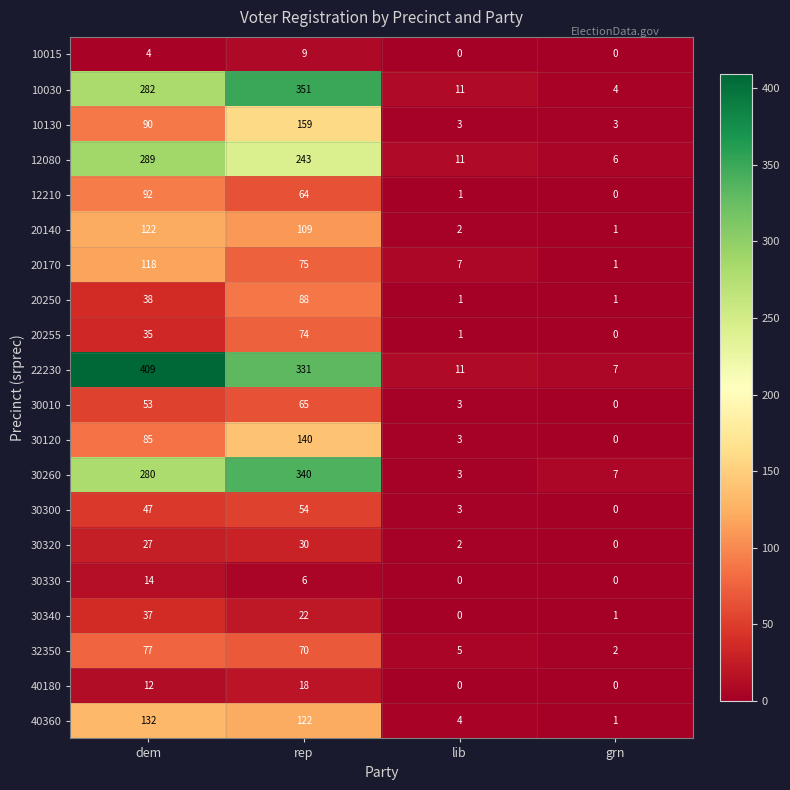

What value does the 10015 series have at dem?

4